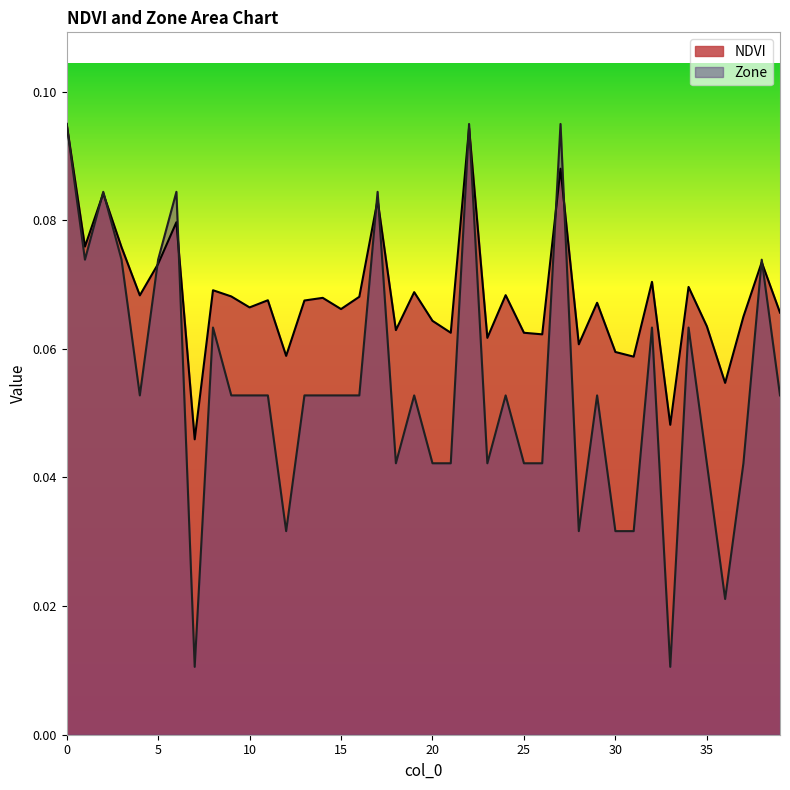

At which category does NDVI reach its first local peak?

2